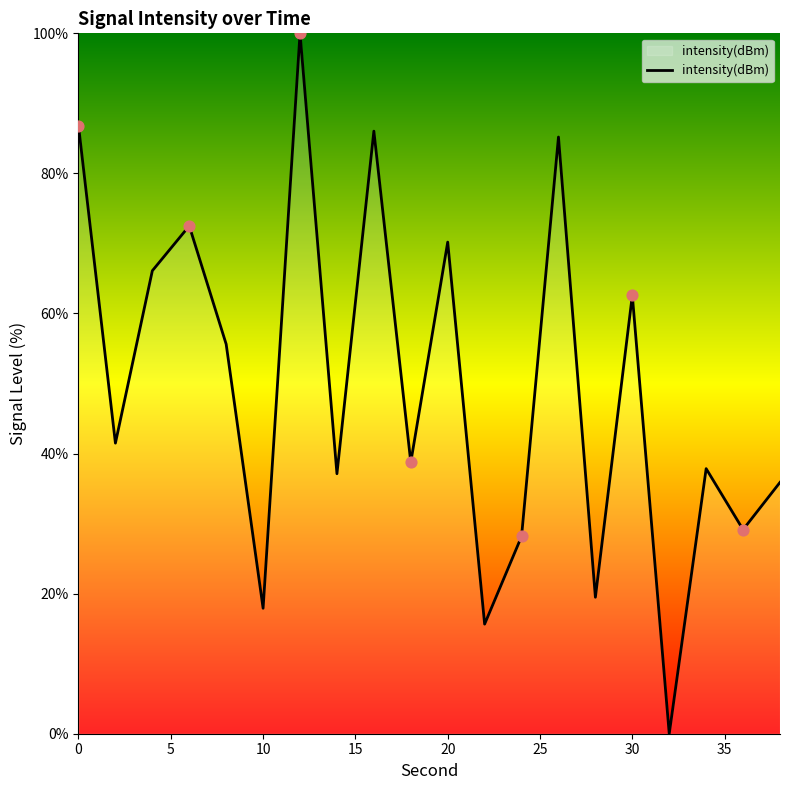

What is the difference between the maximum and minimum values?

100.0